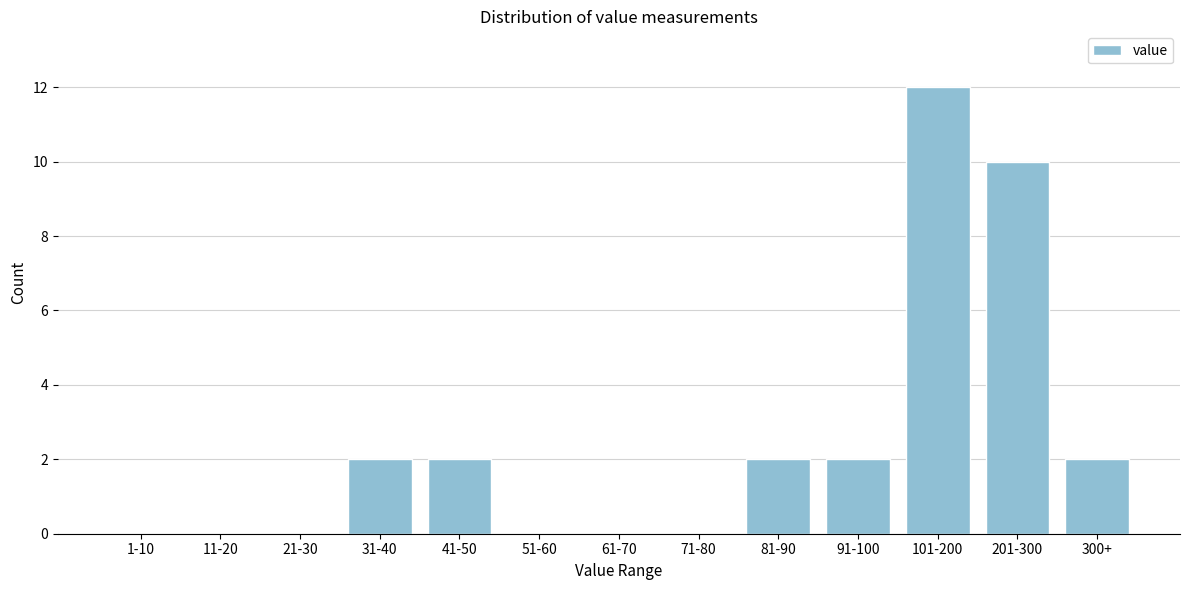

Reading right to left, list all the values displayed in this chart.

300+=2	201-300=10	101-200=12	91-100=2	81-90=2	71-80=0	61-70=0	51-60=0	41-50=2	31-40=2	21-30=0	11-20=0	1-10=0